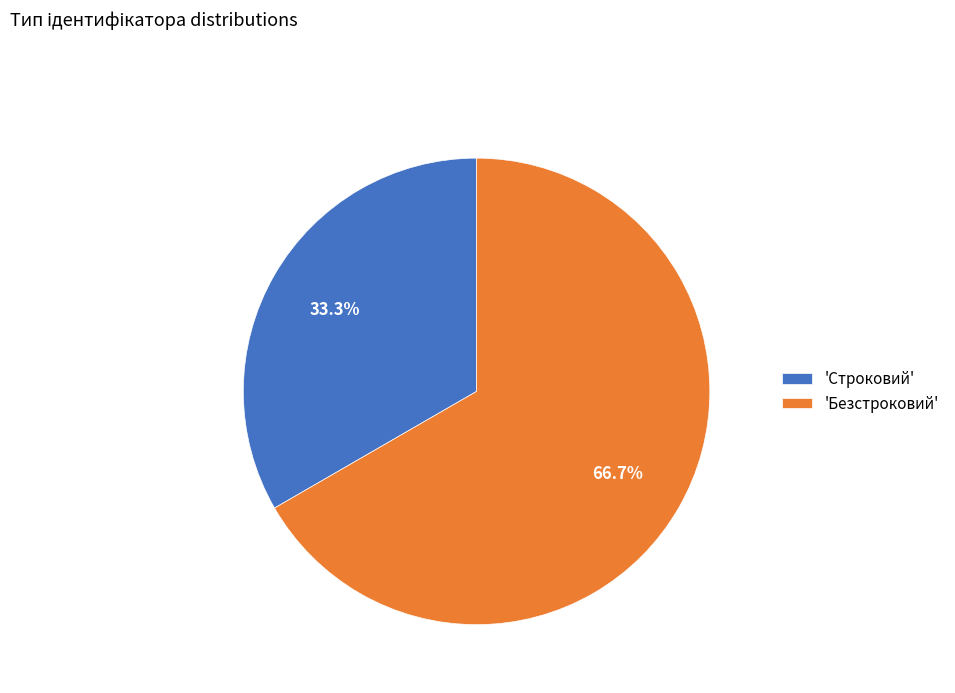

Which category has the biggest portion of the pie?

'Безстроковий'